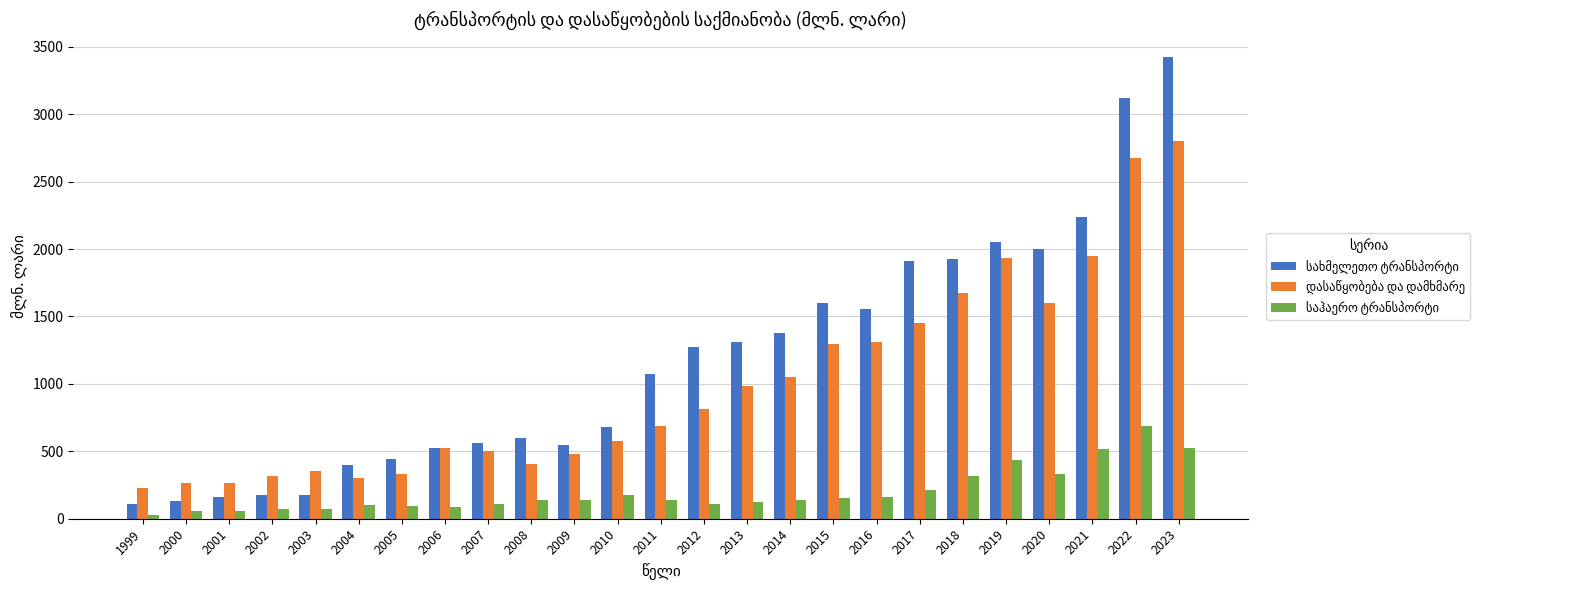

What is the difference between the highest and lowest values at 2003?

277.5